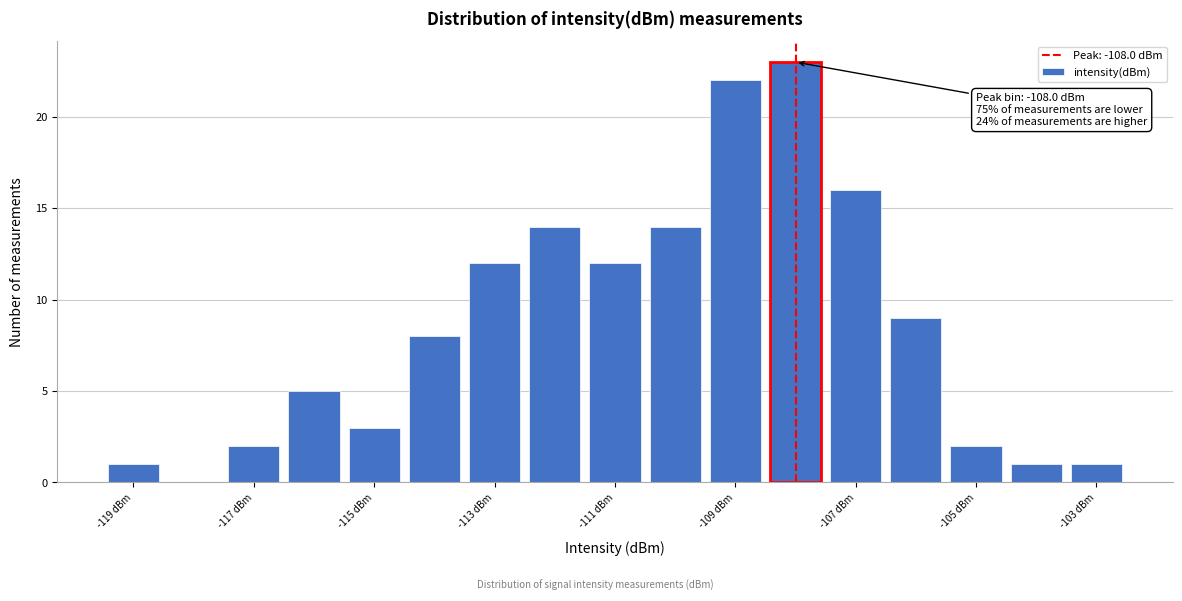

Over which range of the x-axis is the bar tallest?

-108.5 to -107.5